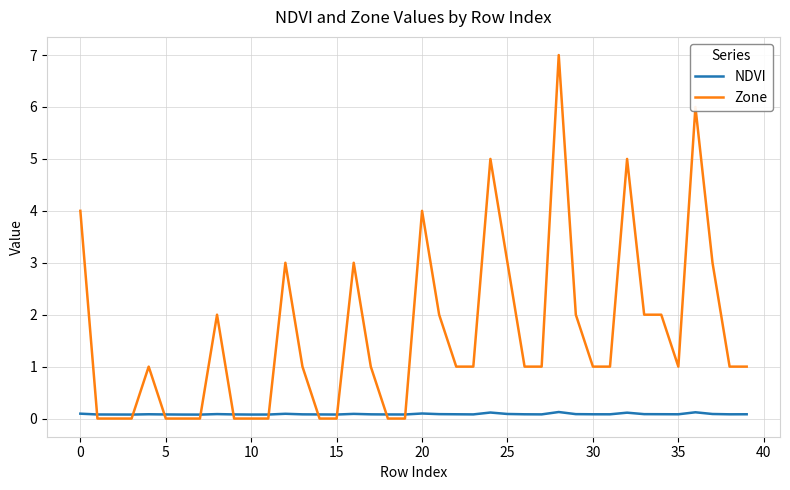

Rank the series by their maximum value, from highest to lowest.

Zone, NDVI